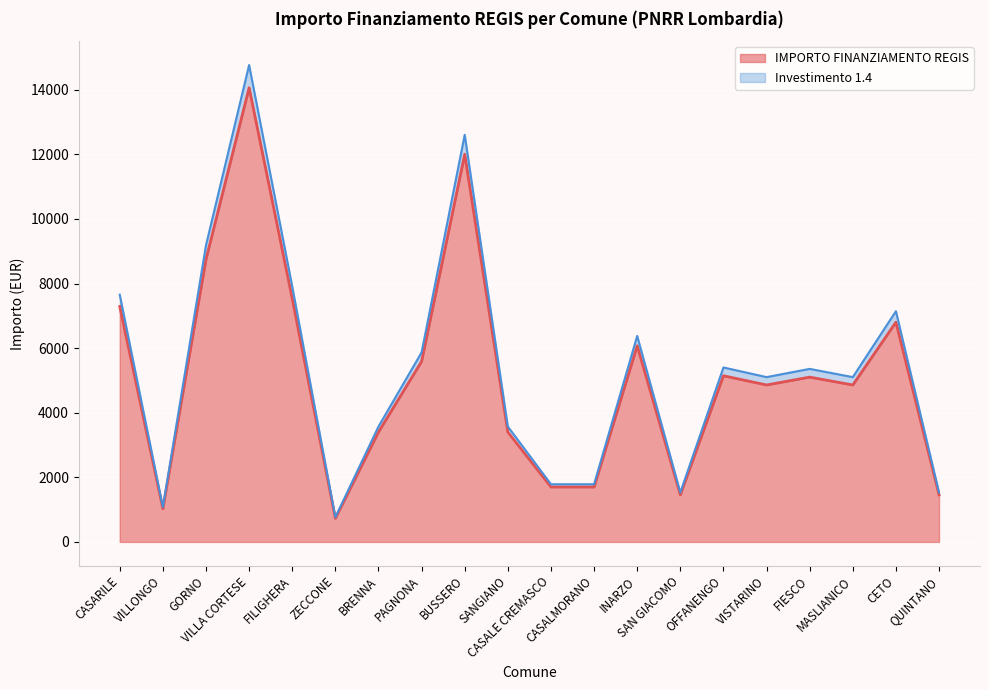

Which series changed the most between ZECCONE and CASALMORANO?

Investimento 1.4